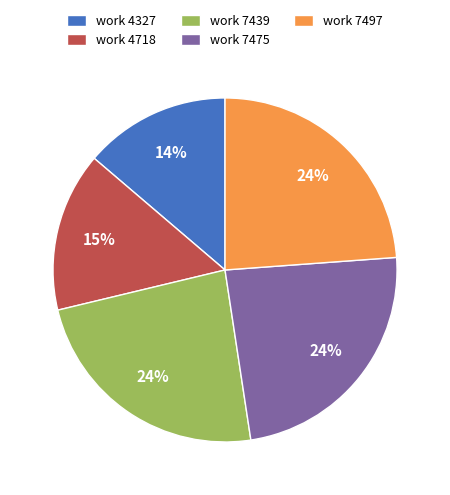

Is the sum of work 7497 and work 7475 greater than half?

No